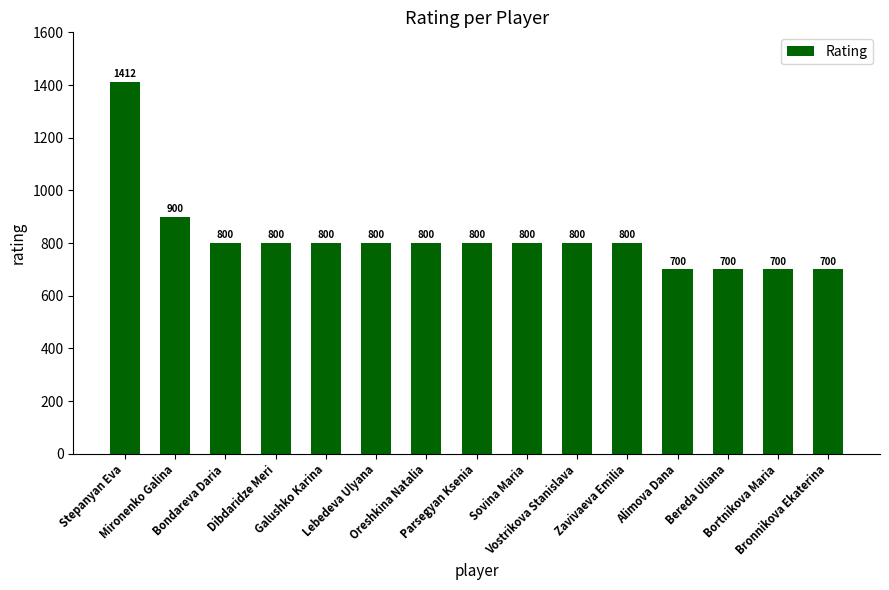

True or false: the data shows 557 at Bondareva Daria.

False